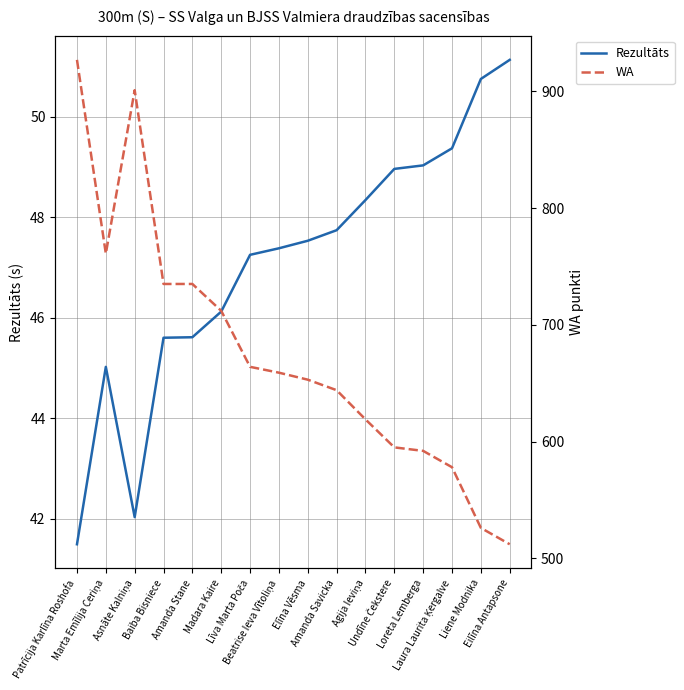

Where does the WA series first go above 659?

Patrīcija Karlīna Roshofa